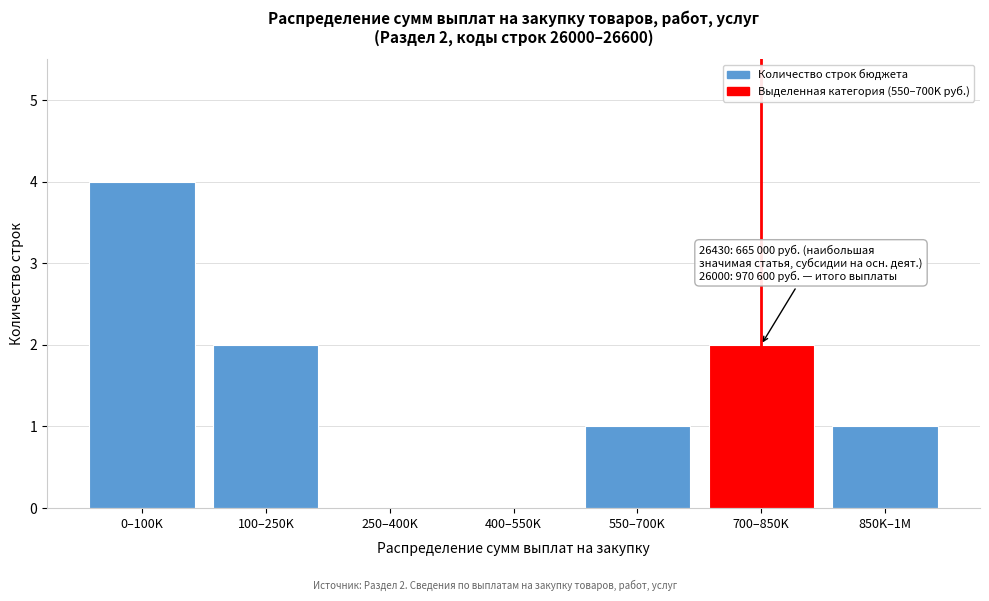

Reading left to right, list all the values displayed in this chart.

0–100K=4	100–250K=2	250–400K=0	400–550K=0	550–700K=1	700–850K=2	850K–1M=1